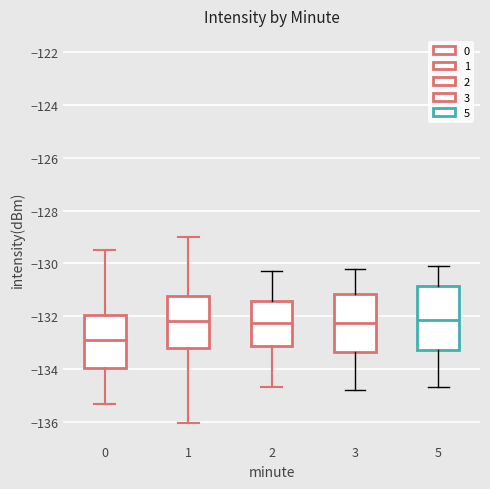

Which box is the tallest, from its lower edge to its upper edge?

5